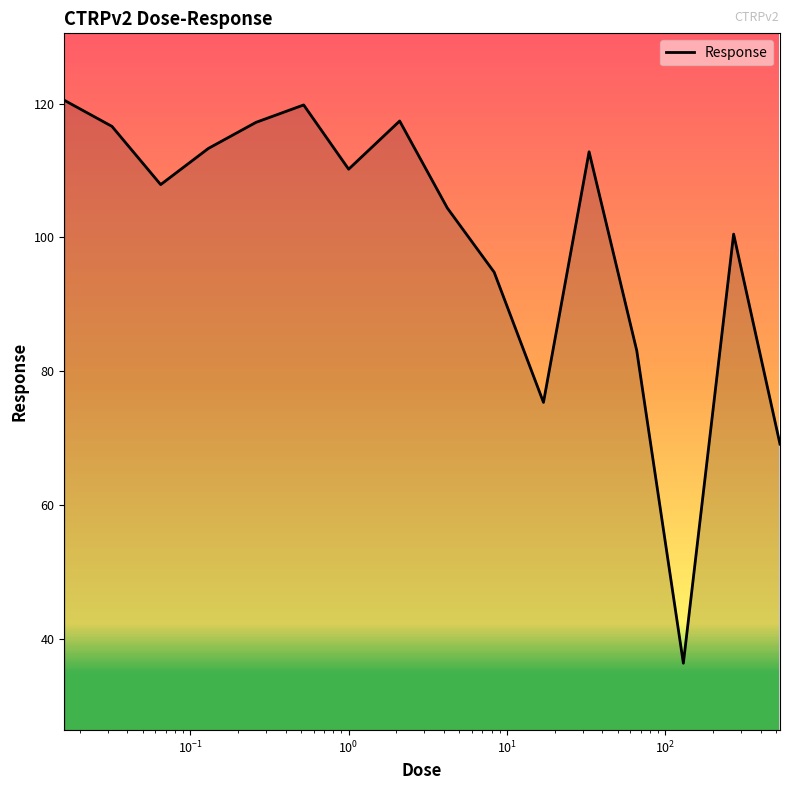

What is the difference between the maximum and minimum values?

84.1